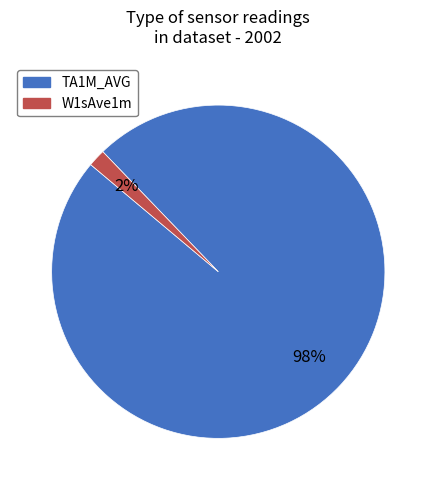

Is there a majority slice in this chart?

Yes